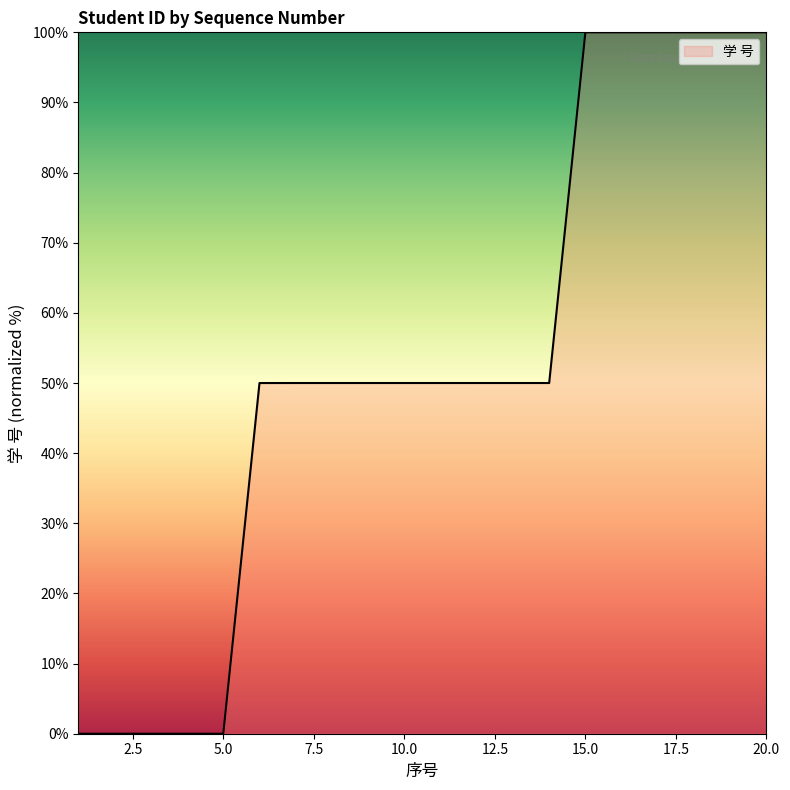

What is the greatest value displayed?

100.0